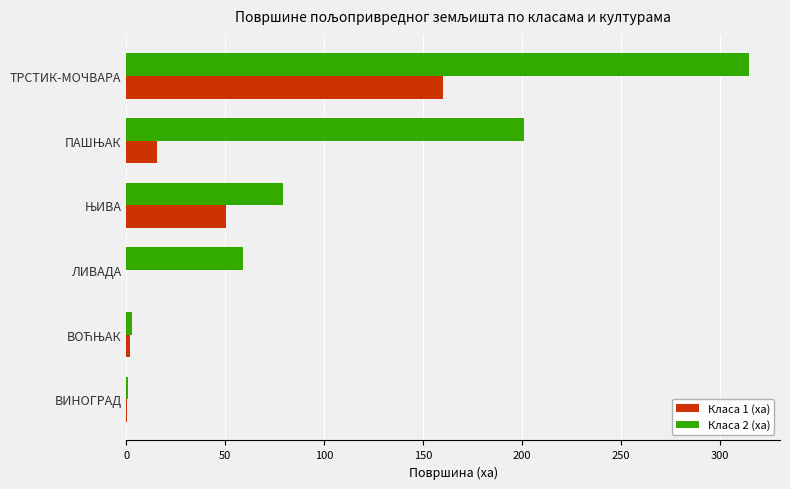

What is the average value of the Класа 1 (ха) series?

37.9